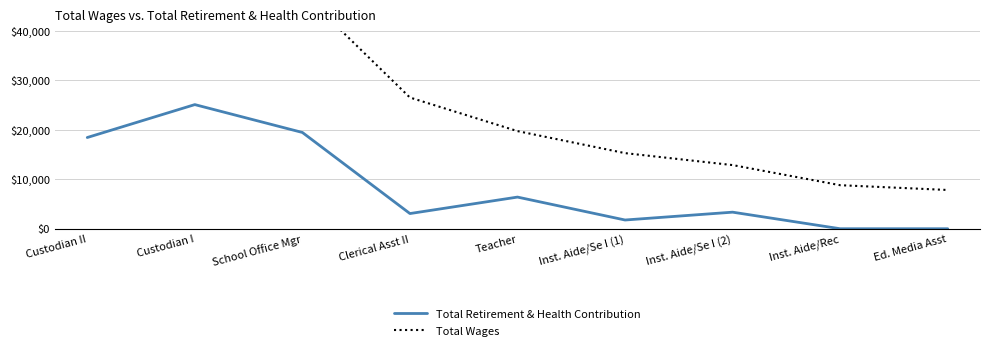

At which label is Total Retirement & Health Contribution closest to 12526?

Custodian II